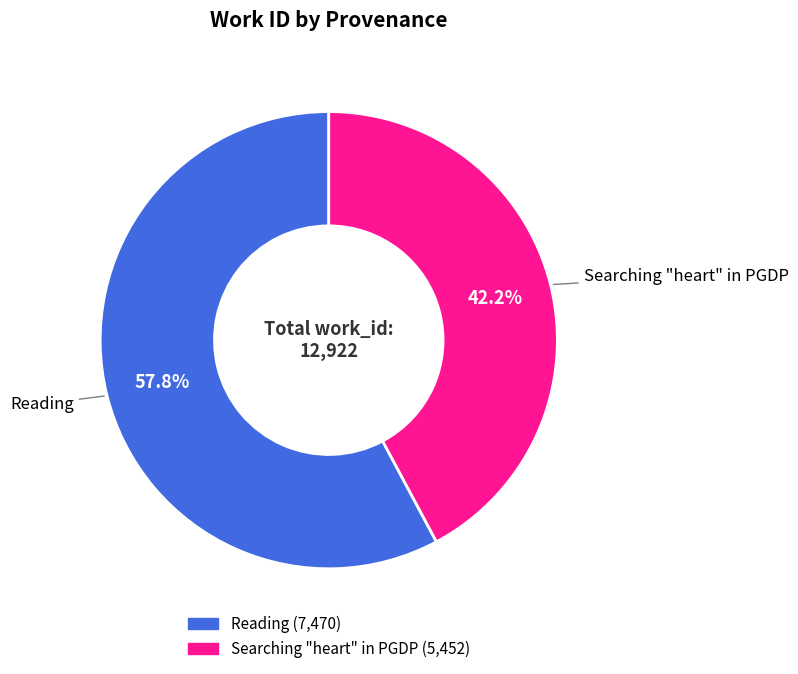

Is it true that Reading is 44% of the pie?

False